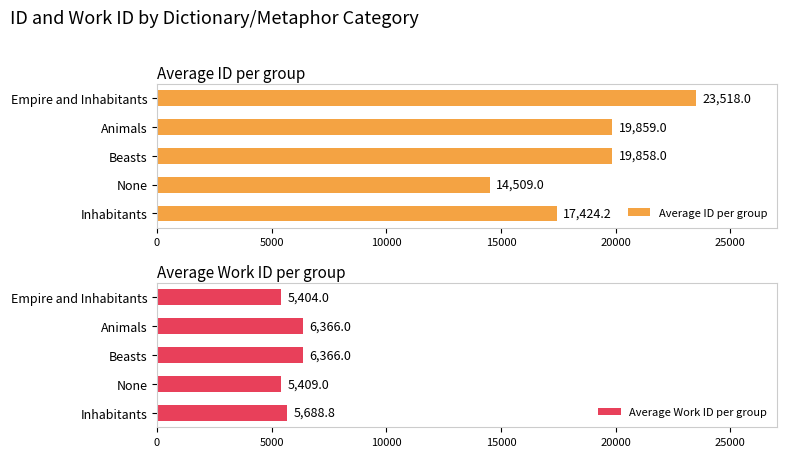

What is the difference between the Average Work ID per group values at Empire and Inhabitants and None?

5.0